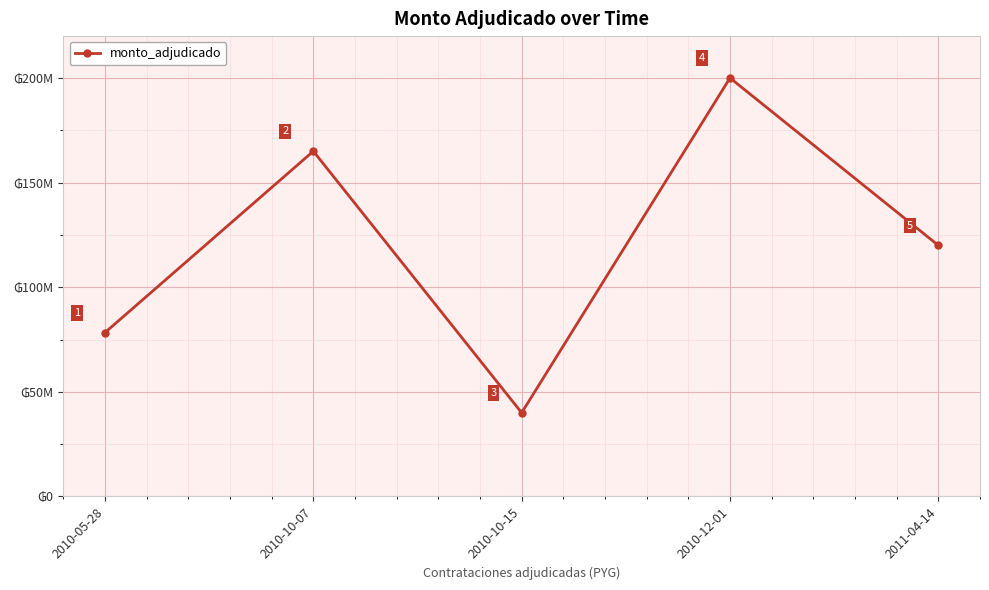

Does the chart have visible grid lines?

Yes